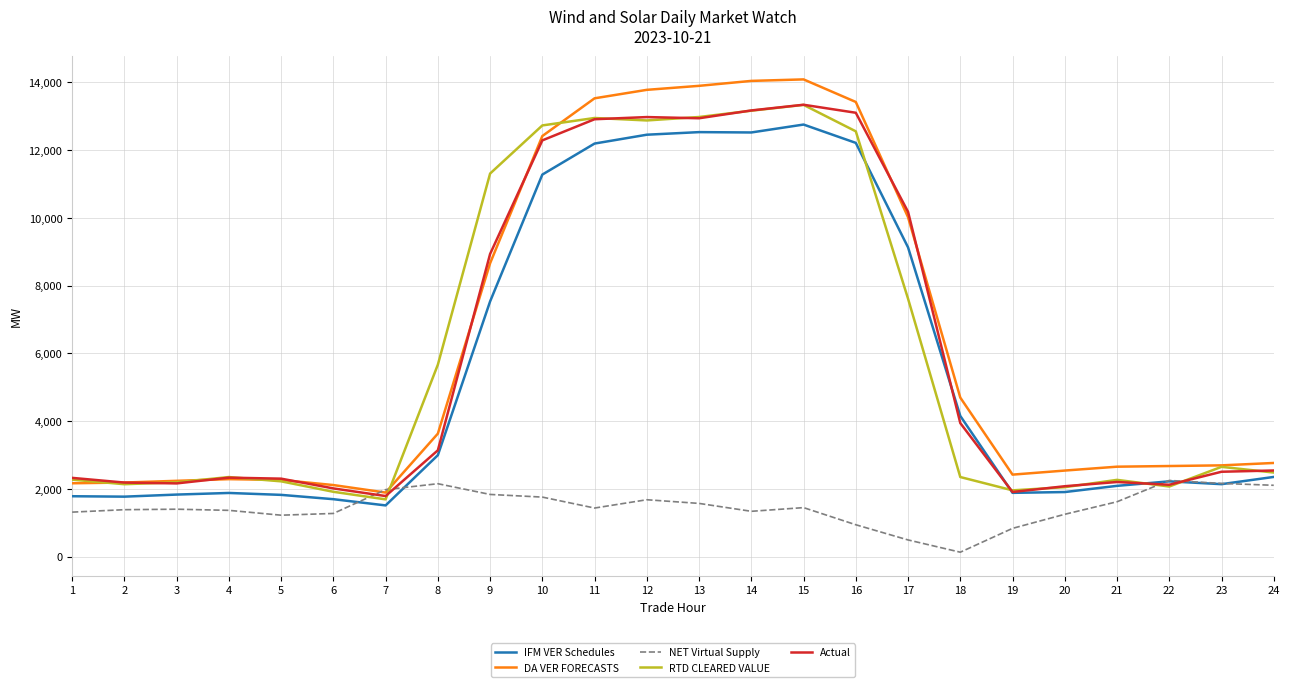

Which series has the largest range (max minus min)?

DA VER FORECASTS